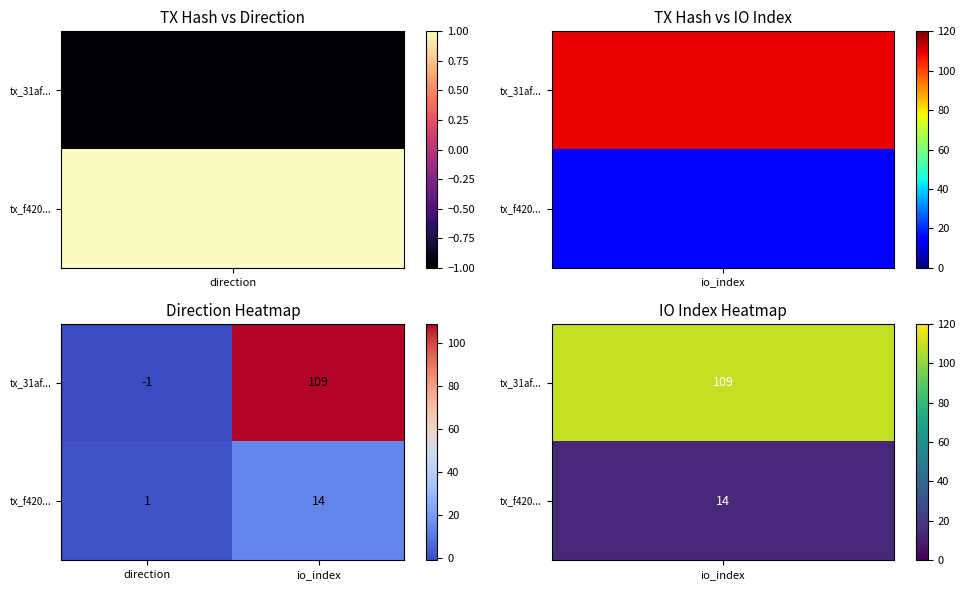

What is the difference between the highest and lowest values at direction?

2